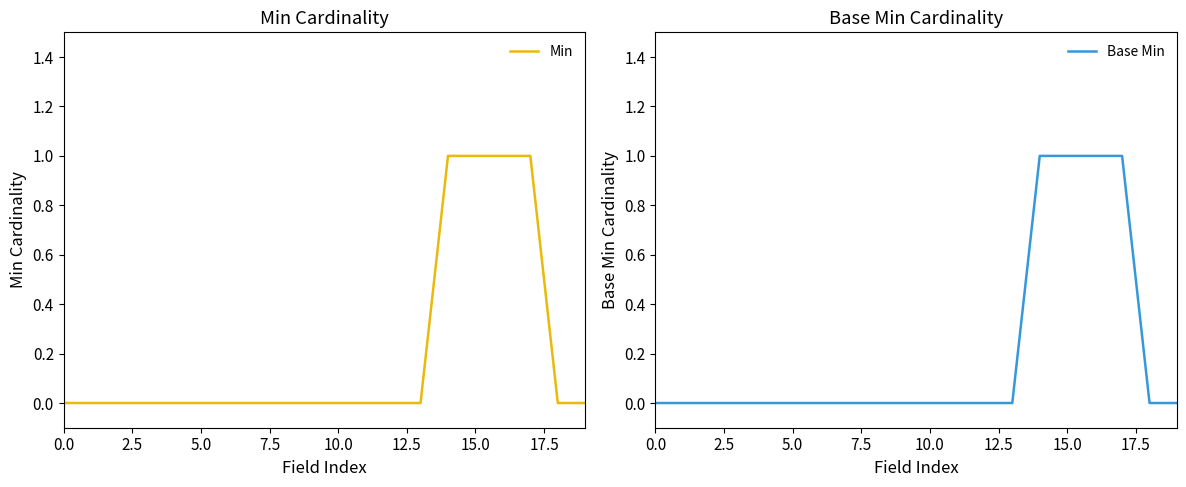

What are all the series names shown in the legend?

Min, Base Min